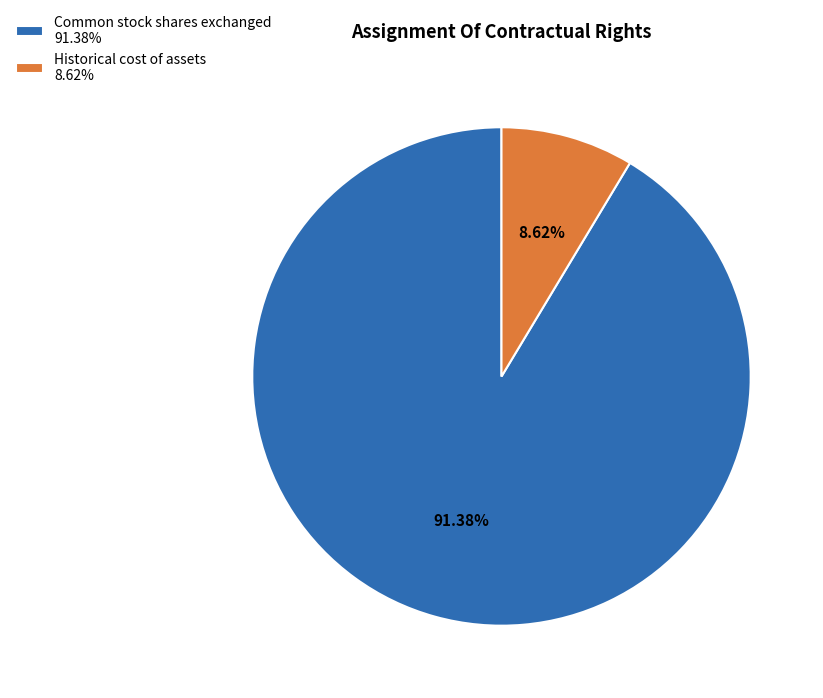

What is the ratio of the value at Historical cost of assets to the value at Common stock shares exchanged?

0.1